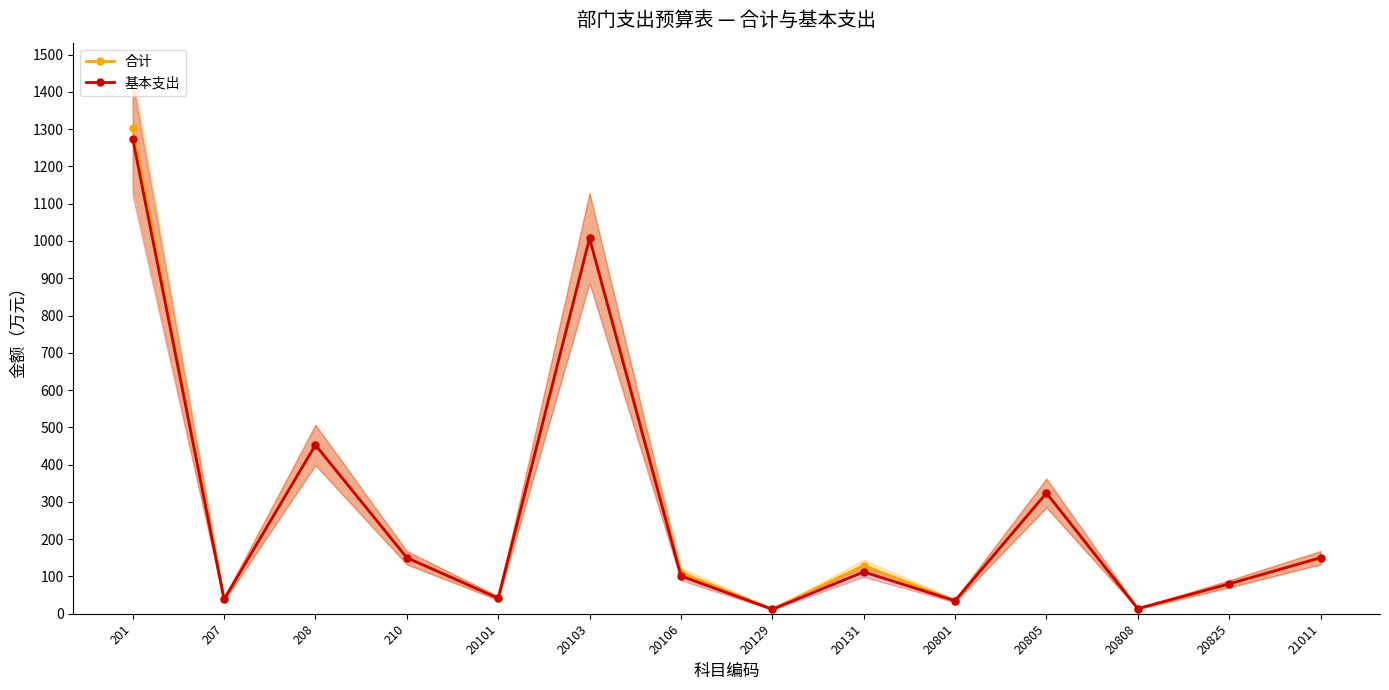

What is the difference between the second highest and minimum values in the 合计 series?

997.2